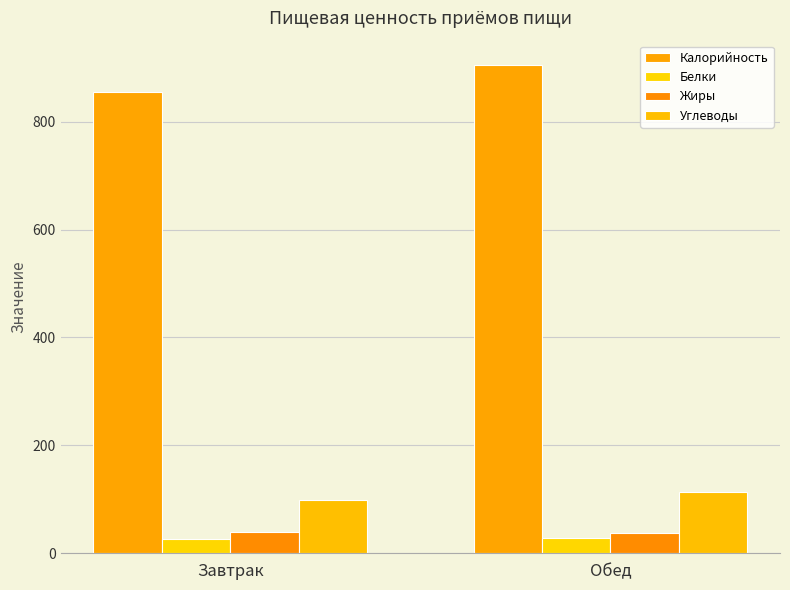

The Жиры series shows 39 at Завтрак. True or false?

True